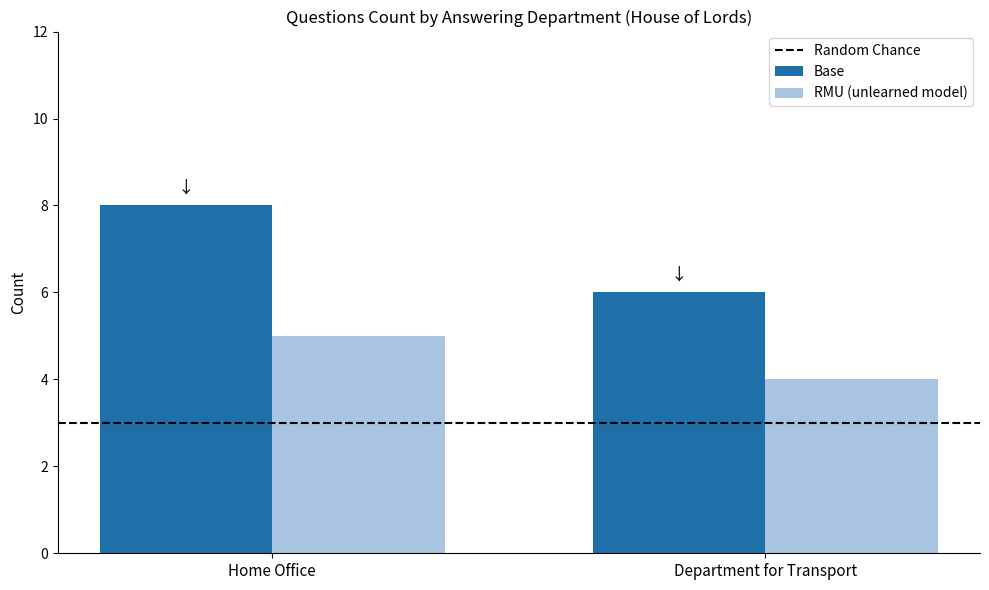

What is the difference between the highest and lowest values at Home Office?

3